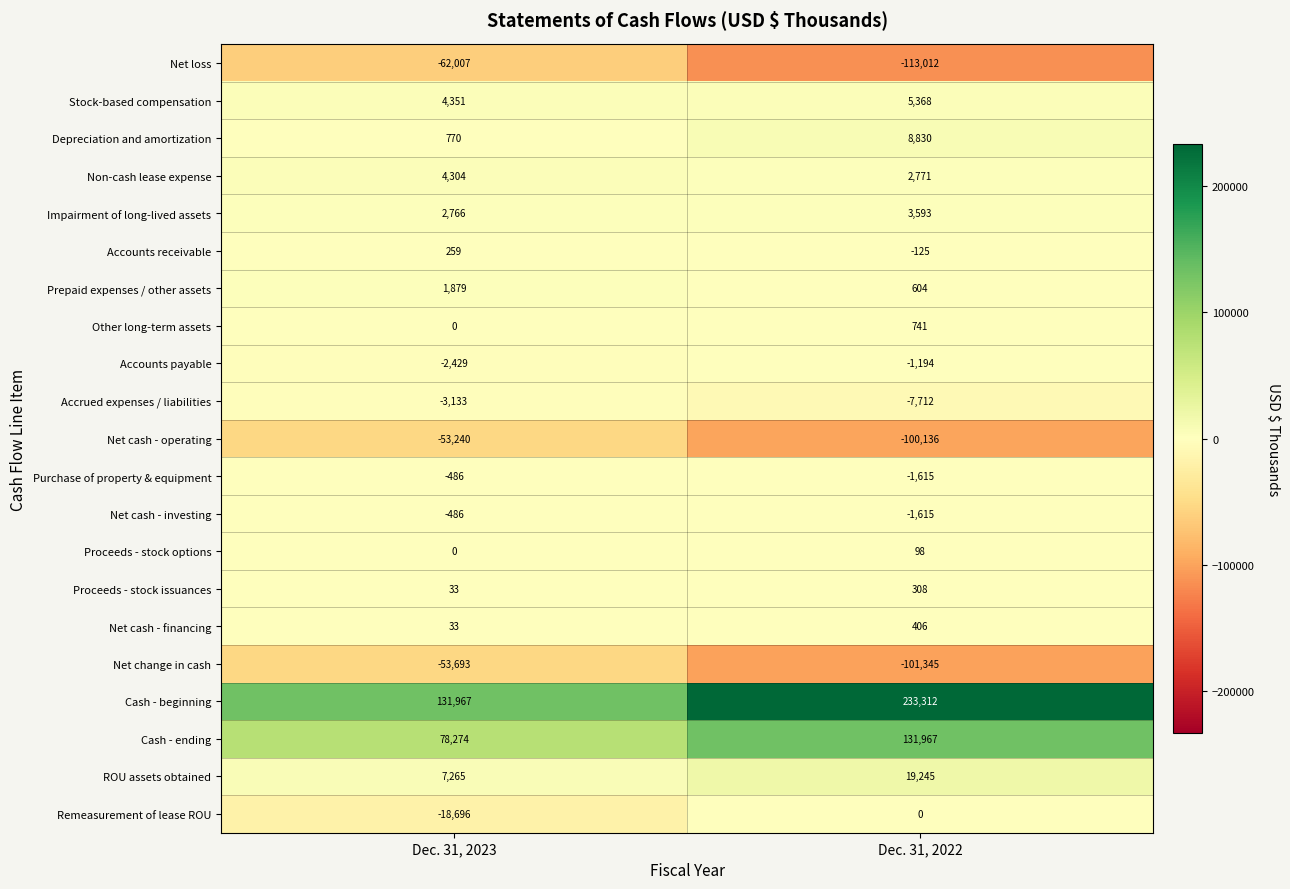

Is the value of Cash - ending at Dec. 31, 2023 greater than the value of ROU assets obtained at Dec. 31, 2023?

Yes